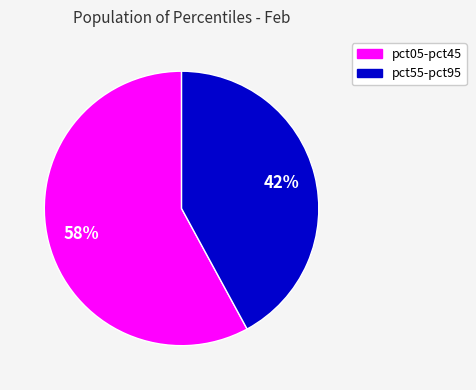

To the nearest percent, what is the average slice percentage?

50%